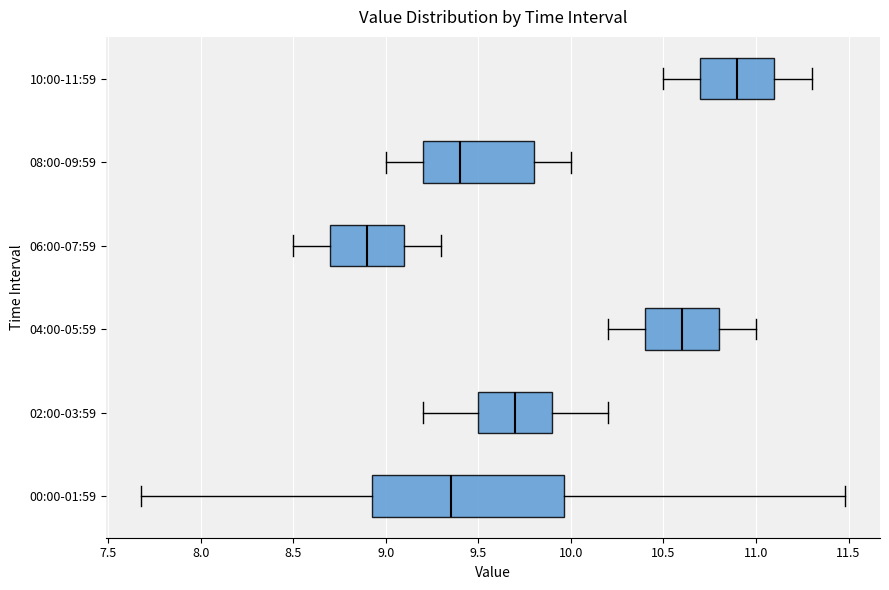

Where does the right whisker of the box for 00:00-01:59 end on the x-axis? The values are not printed on the chart, so give them approximately, as read against the axis.

11.50